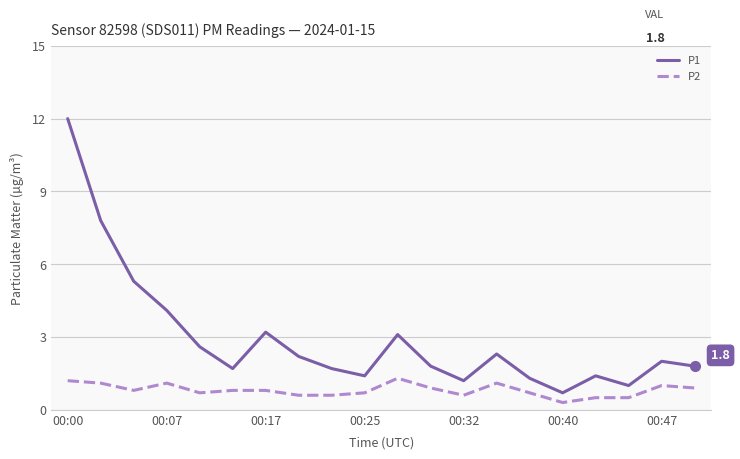

Reading right to left, list all the values displayed in this chart.

P1: 1.8	2.0	1.0	1.4	0.7	1.3	2.3	1.2	1.8	3.1	1.4	1.7	2.2	3.2	1.7	2.6	4.1	5.3	7.8	12.0
P2: 0.9	1.0	0.5	0.5	0.3	0.7	1.1	0.6	0.9	1.3	0.7	0.6	0.6	0.8	0.8	0.7	1.1	0.8	1.1	1.2